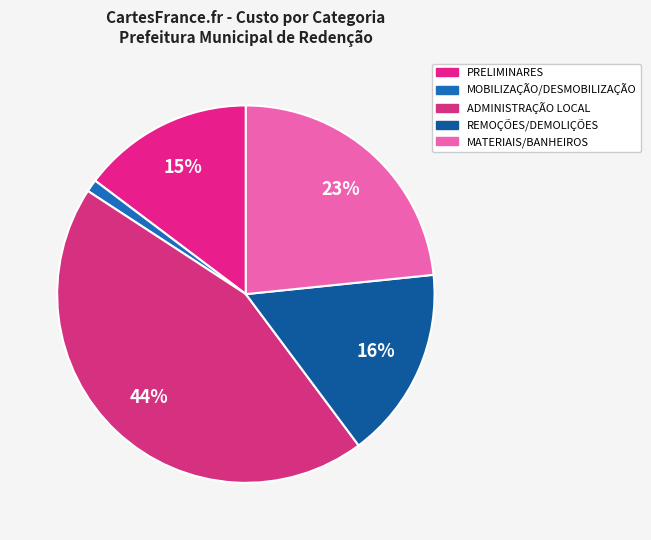

Is it true that REMOÇÕES/DEMOLIÇÕES is 8% of the pie?

False